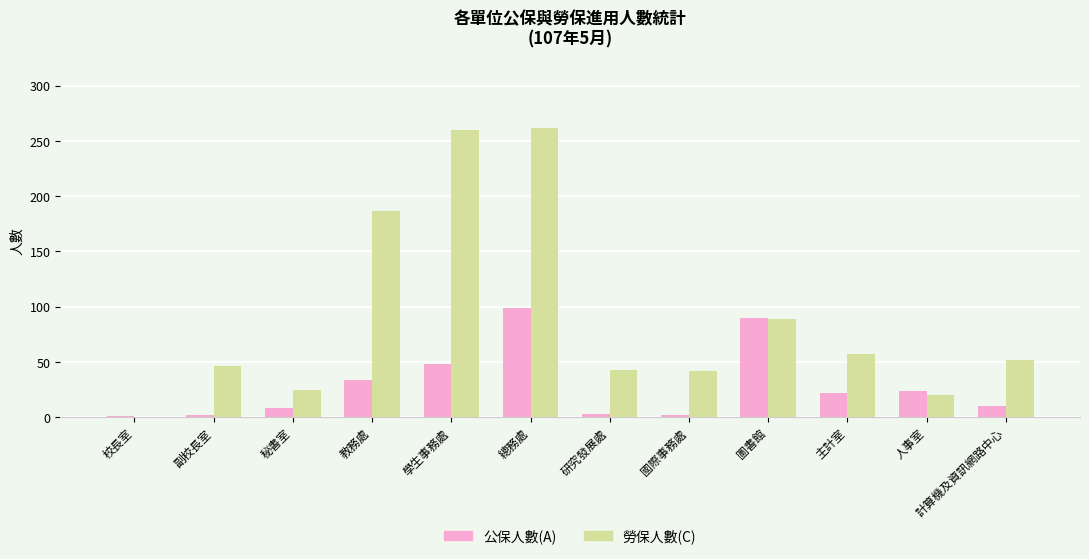

Read the 公保人數(A) value at 學生事務處.

48.0